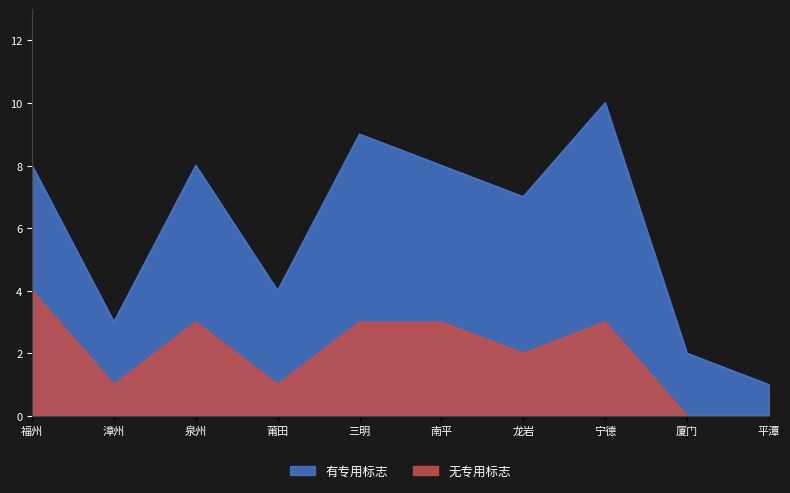

At 南平, list the series in order from smallest to largest.

无专用标志, 有专用标志